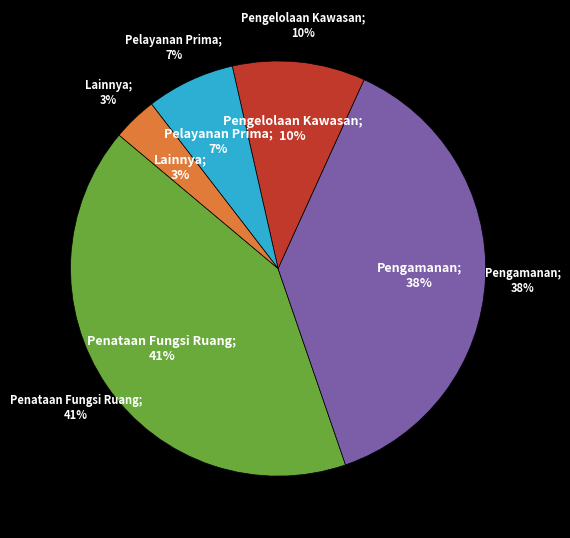

To the nearest percent, what is the difference between the largest and smallest slice percentages?

38%